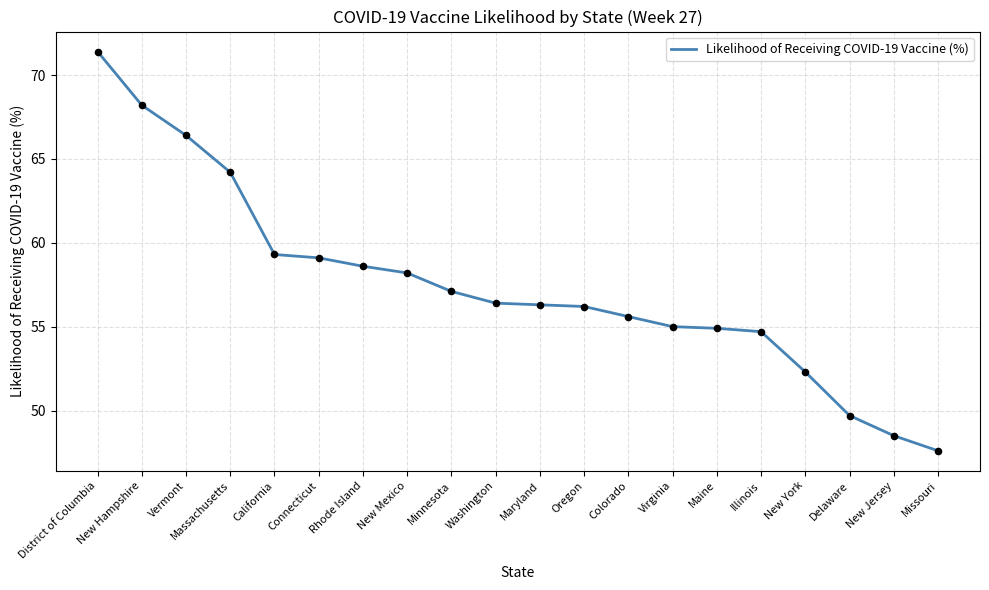

Between District of Columbia and Rhode Island, which is larger?

District of Columbia